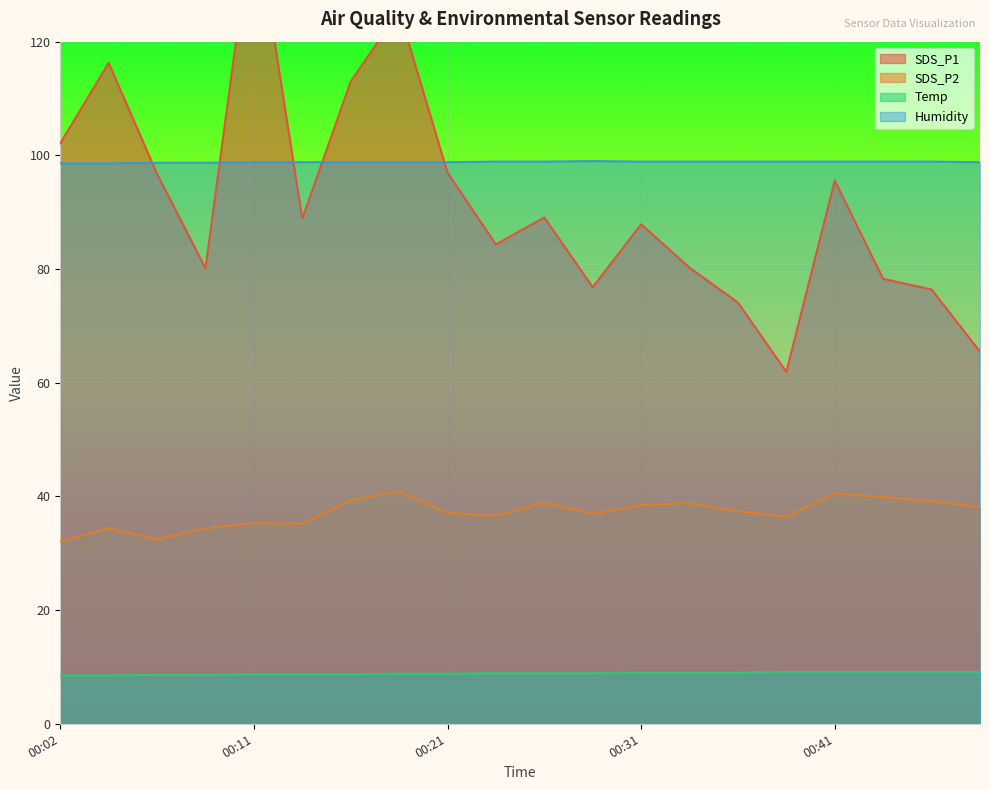

True or false: Temp and Humidity intersect in this chart.

False